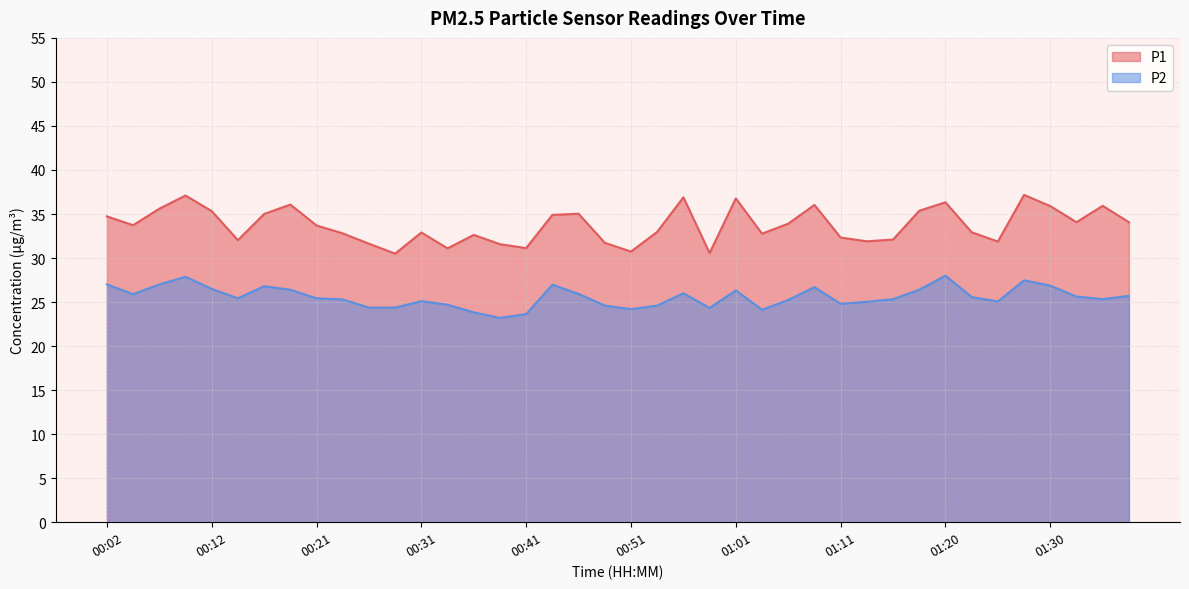

At how many categories does at least one series exceed 30?

40